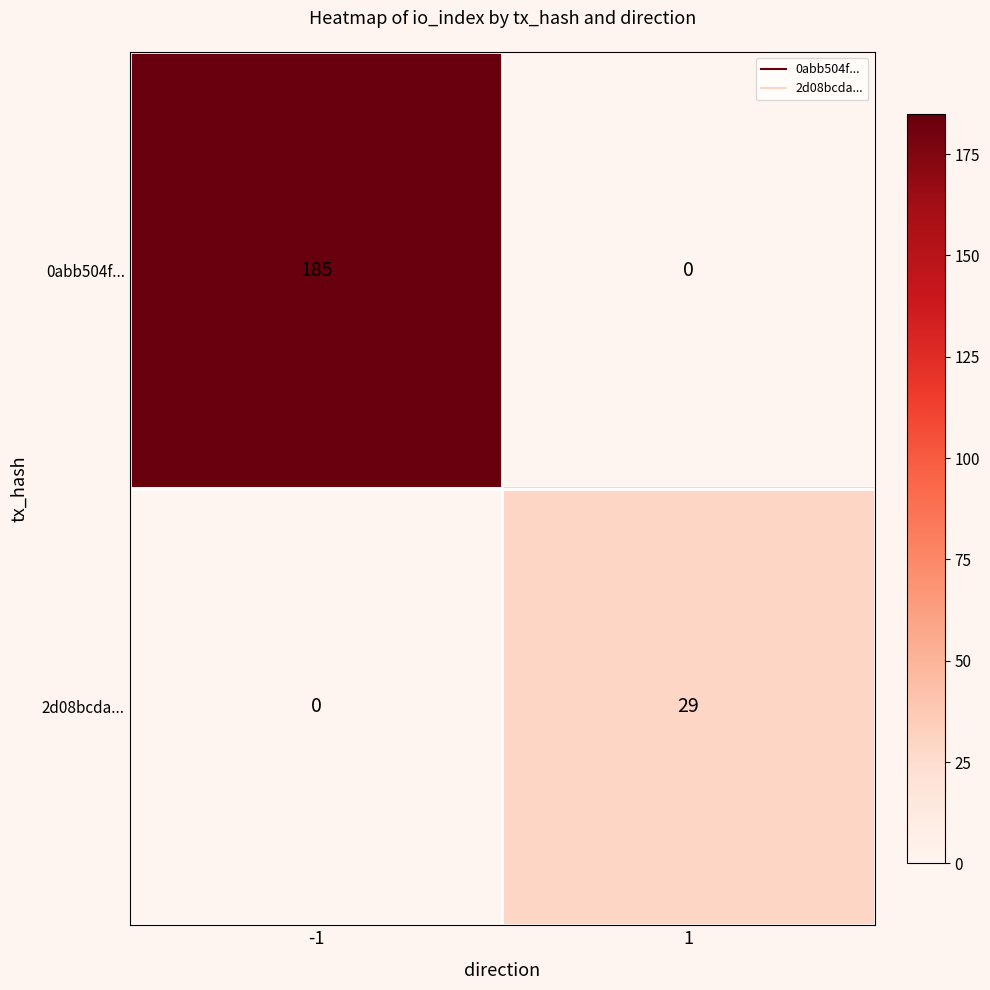

What is the difference between the 2d08bcda... values at 1 and -1?

29